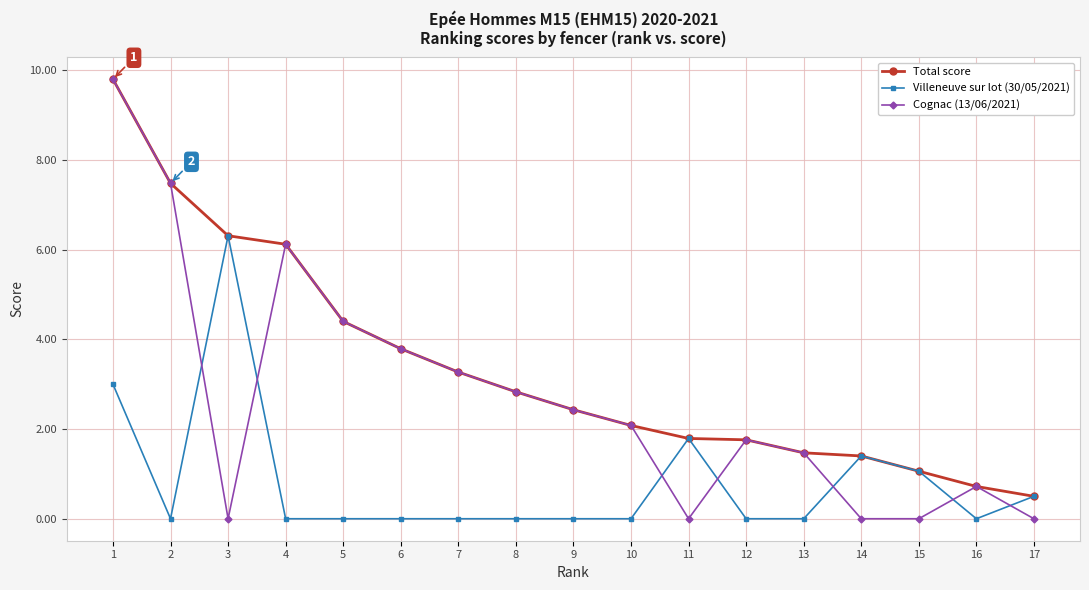

True or false: Villeneuve sur lot (30/05/2021) has a value of 0.0 at 7.

True